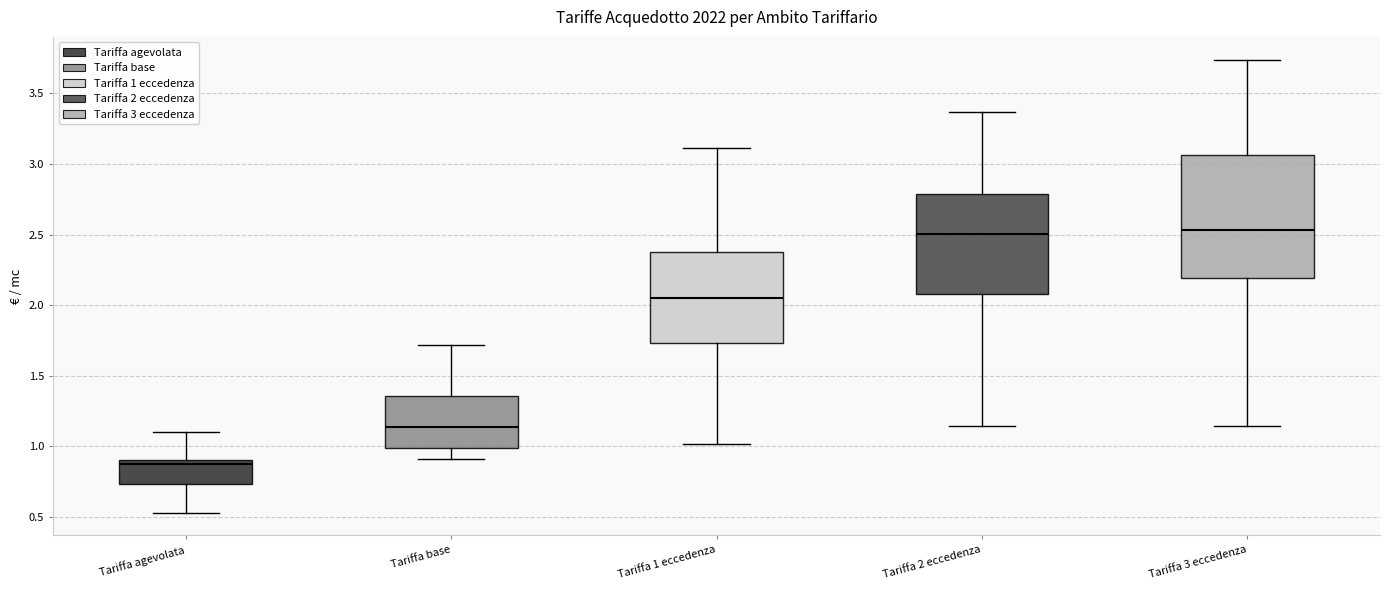

Reading left to right, transcribe this box plot: for each box, give where its median line is, the range the box spans, and where its two whiskers end, as read against the y-axis. The values are not printed on the chart, so give them approximately, as read against the axis.

Tariffa agevolata: median 0.85, box 0.75 to 0.90, whiskers 0.55 to 1.10
Tariffa base: median 1.15, box 1.00 to 1.35, whiskers 0.90 to 1.70
Tariffa 1 eccedenza: median 2.05, box 1.75 to 2.40, whiskers 1.00 to 3.10
Tariffa 2 eccedenza: median 2.50, box 2.10 to 2.80, whiskers 1.15 to 3.35
Tariffa 3 eccedenza: median 2.55, box 2.20 to 3.05, whiskers 1.15 to 3.75